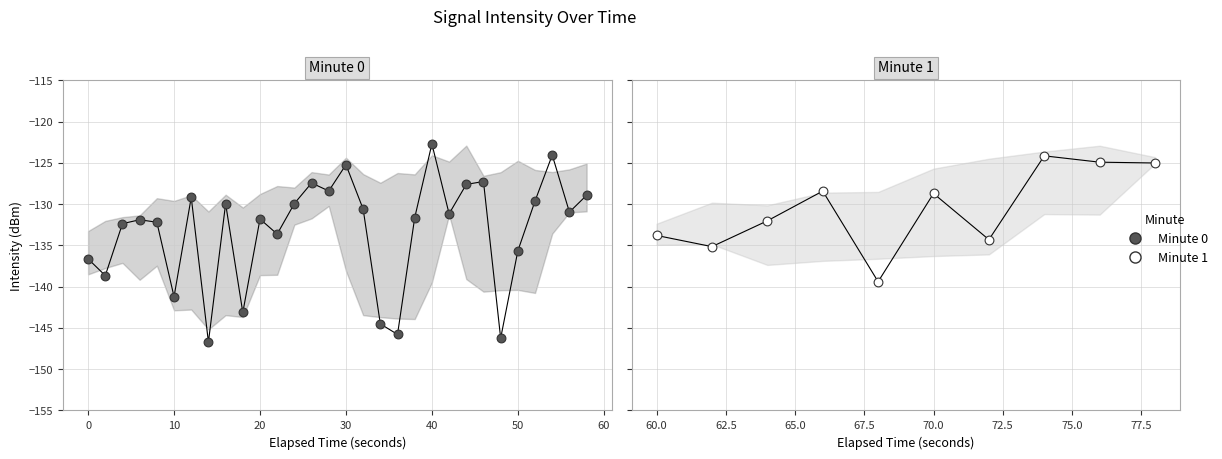

What is the change in value from 1 to 10?

+6.9